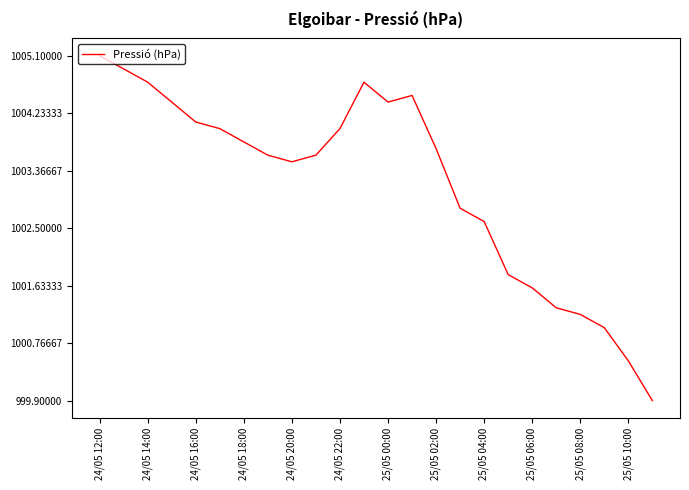

What is the difference between the maximum and minimum values?

5.2